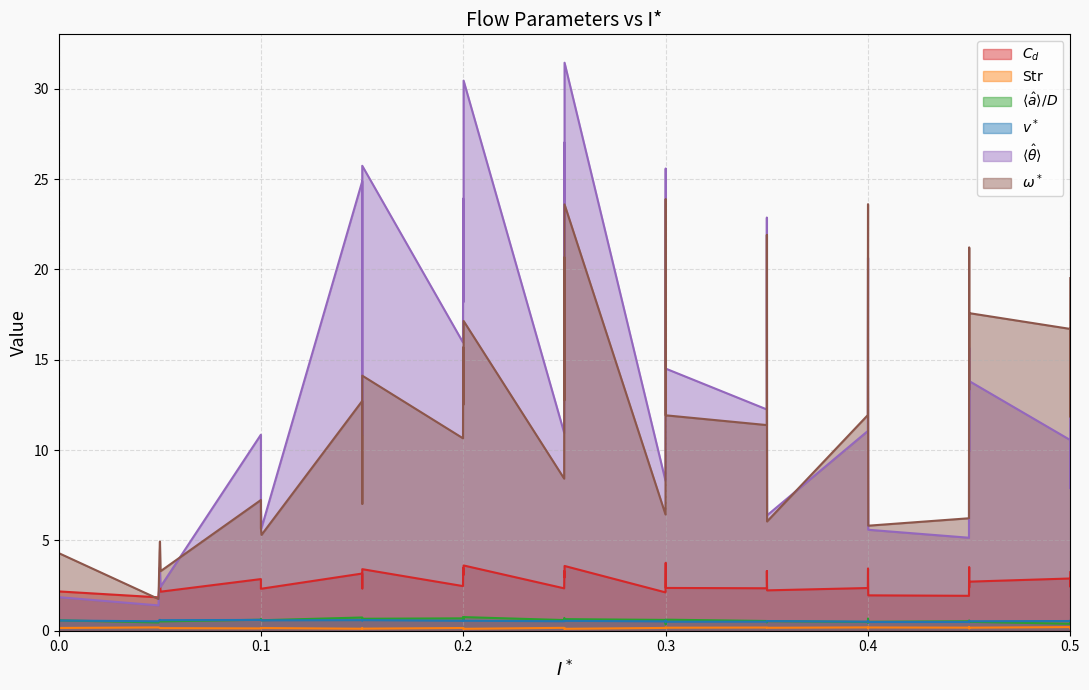

What are all the series names shown in the legend?

C_d, Str, a_over_D, v_star, theta, omega_star